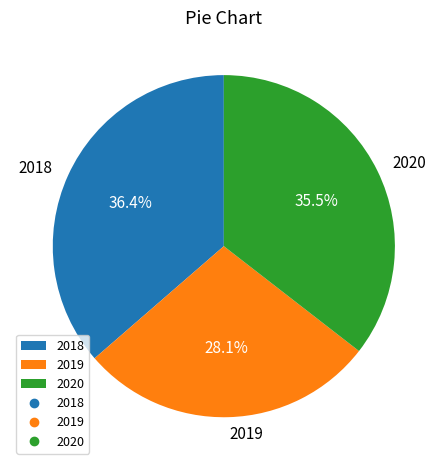

To the nearest percent, what is the average slice percentage?

33%